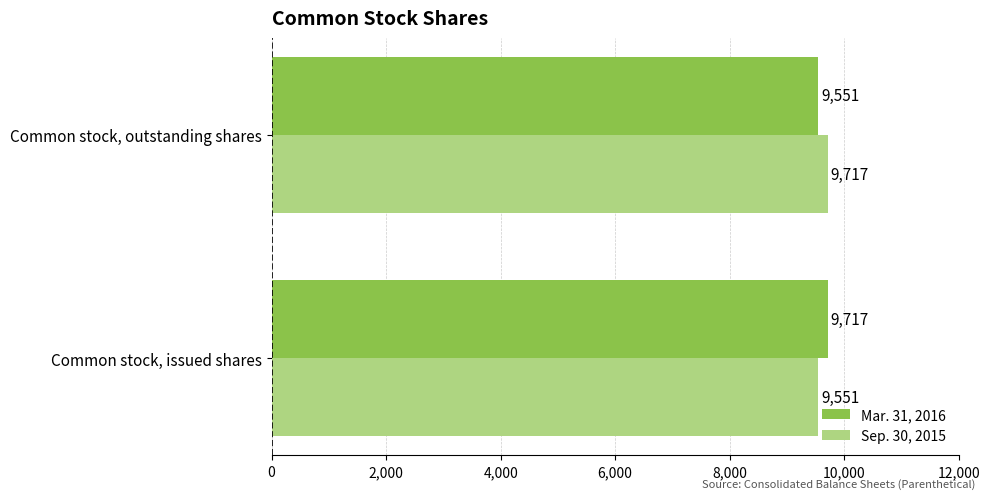

What is the lowest value of the Mar. 31, 2016 series?

9551